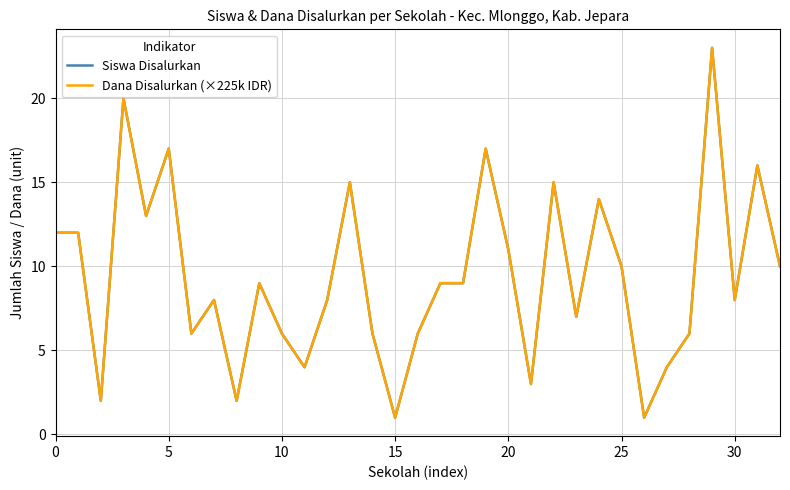

True or false: Dana Disalurkan (×225k IDR) has more than 1 points higher than both neighbors.

True